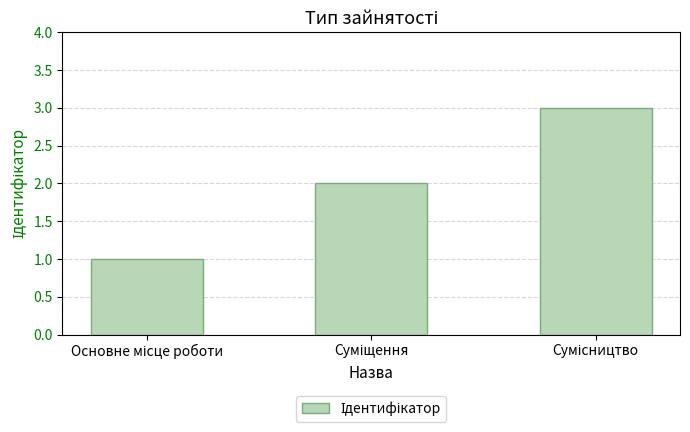

Count the number of categories in the chart.

3